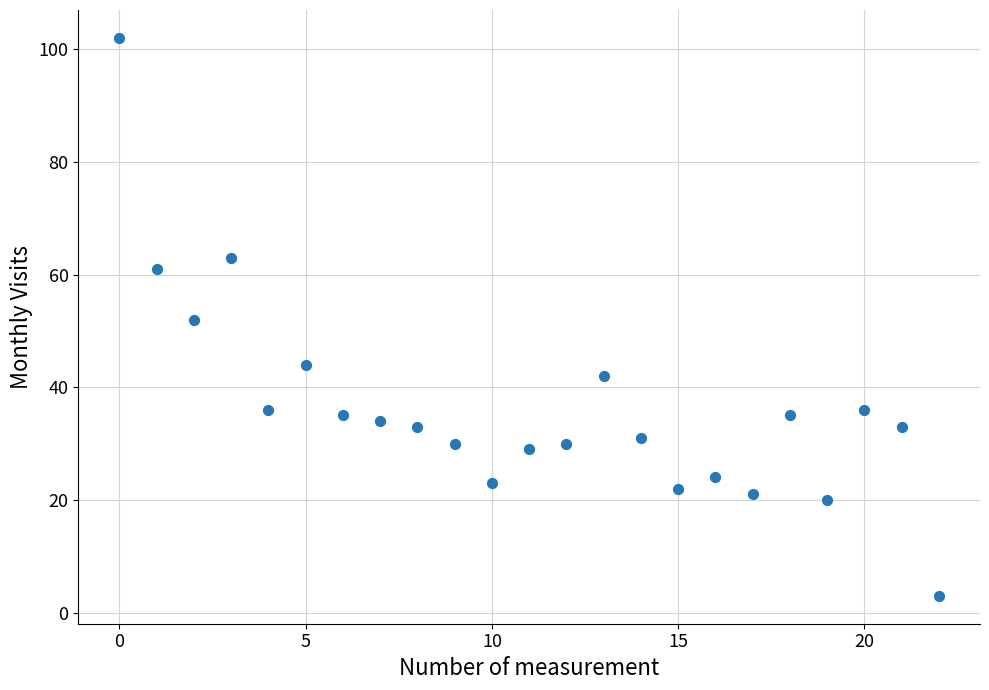

What is the range of Y values (max minus min)?

99